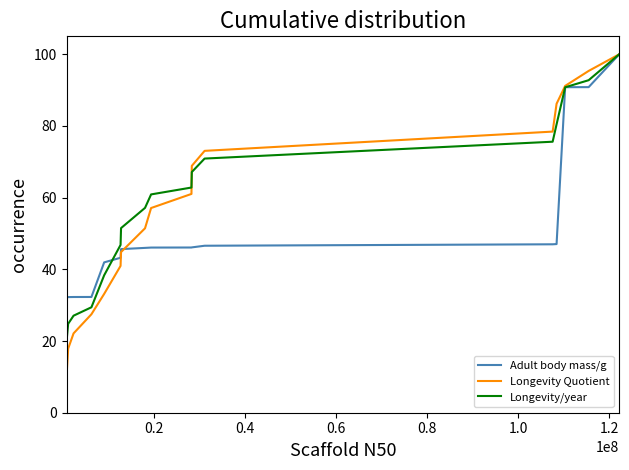

What is the greatest value displayed?

100.0